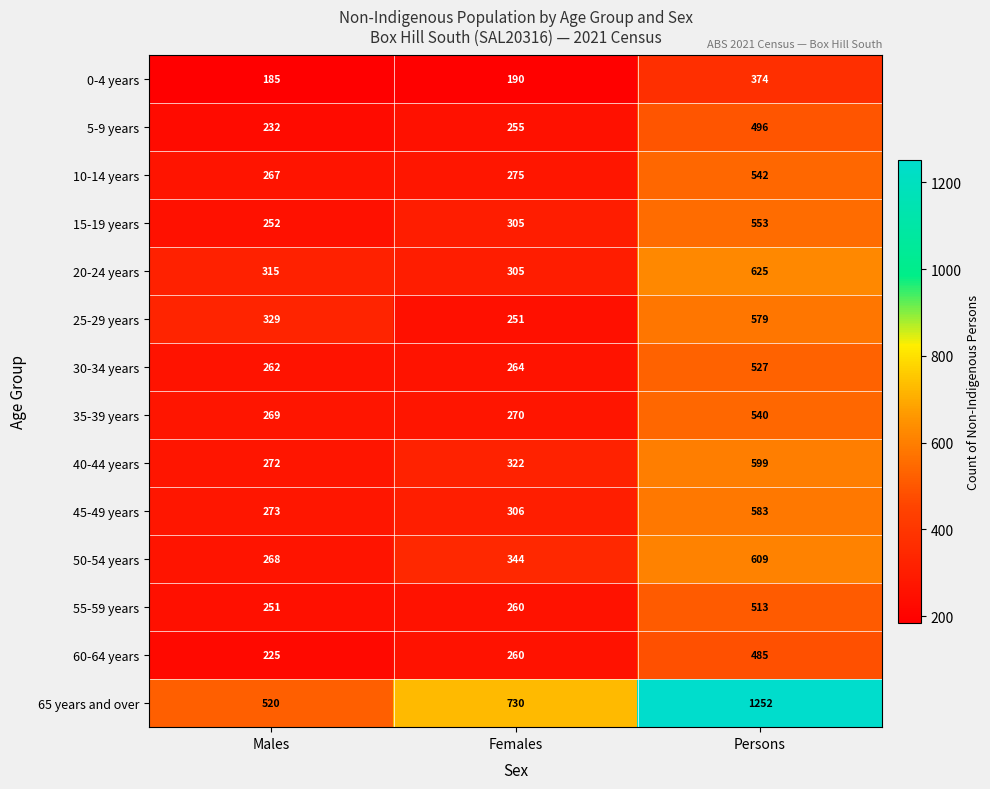

What is the minimum value shown in the chart?

185